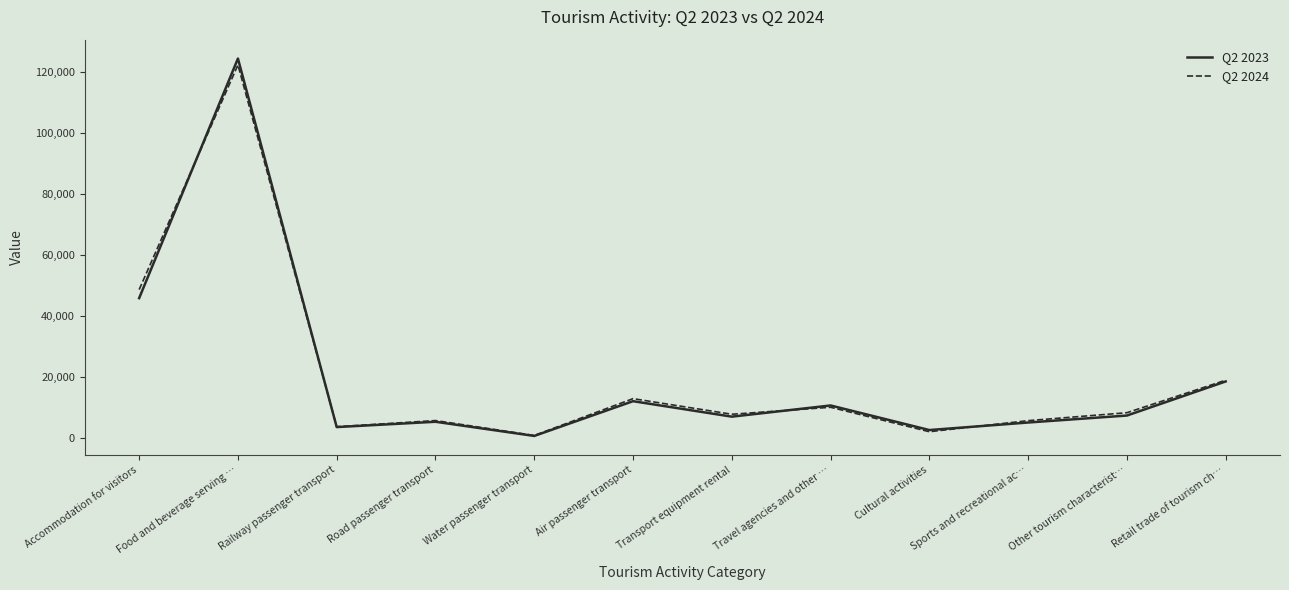

The value of Q2 2024 at Other tourism characterist… is 8202. True or false?

True